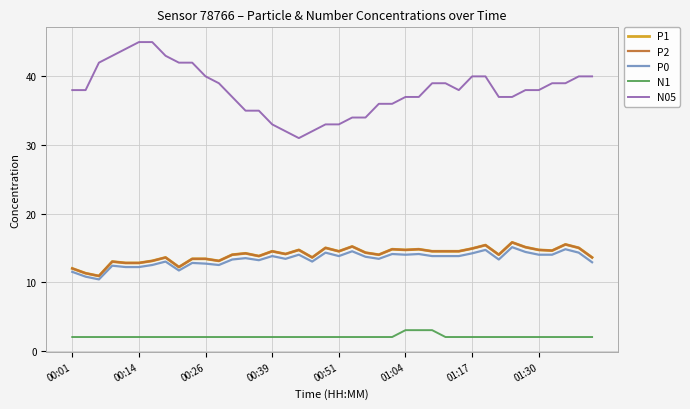

Is this an area chart (filled region under the line)?

No